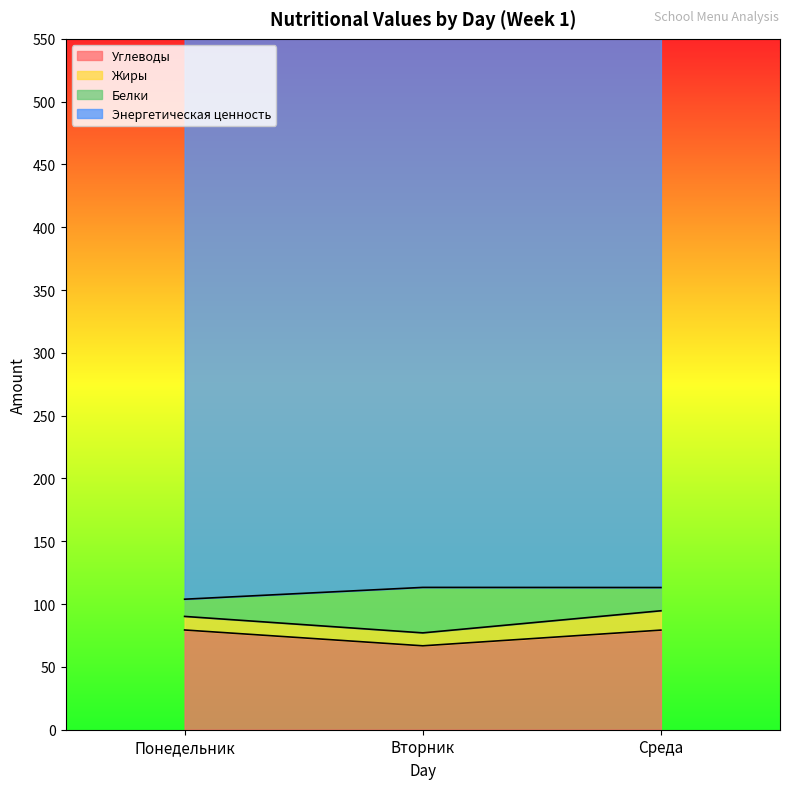

At how many categories does at least one series exceed 85?

3